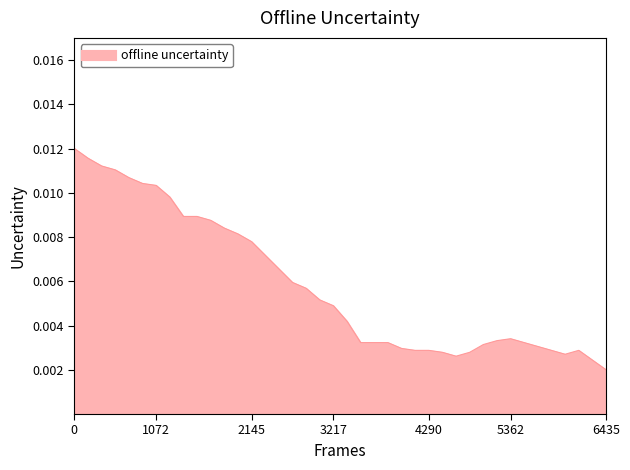

How many values are between 0 and 1?

40